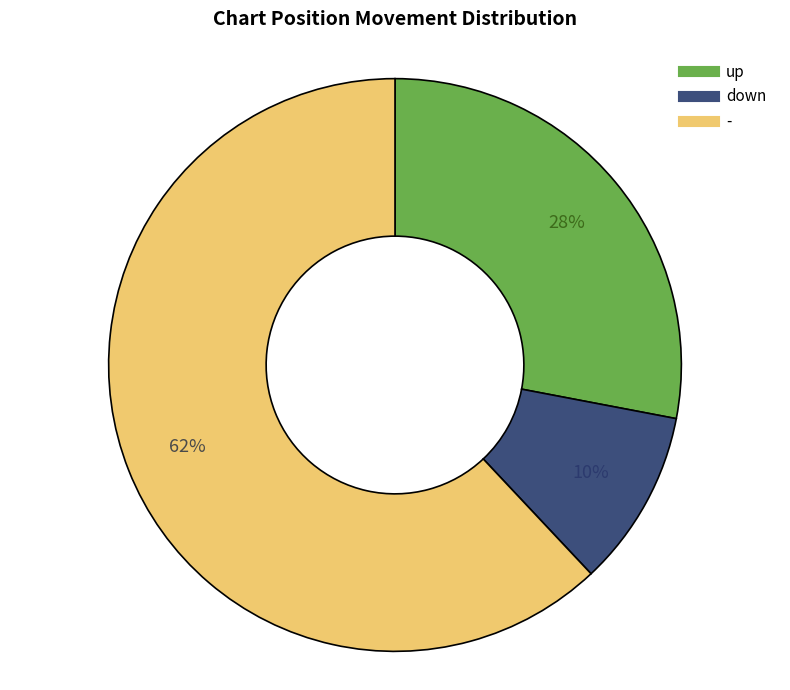

Between up and -, which is larger?

-